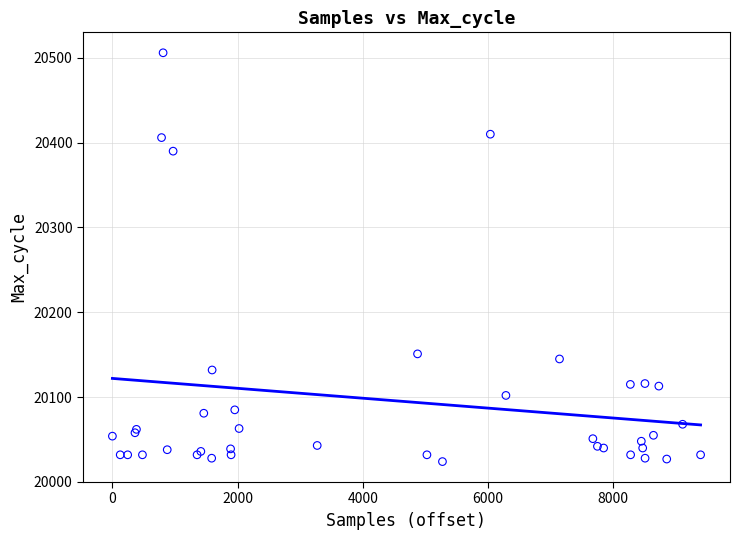

What Y value in the scatter plot is closest to 20265?

20151